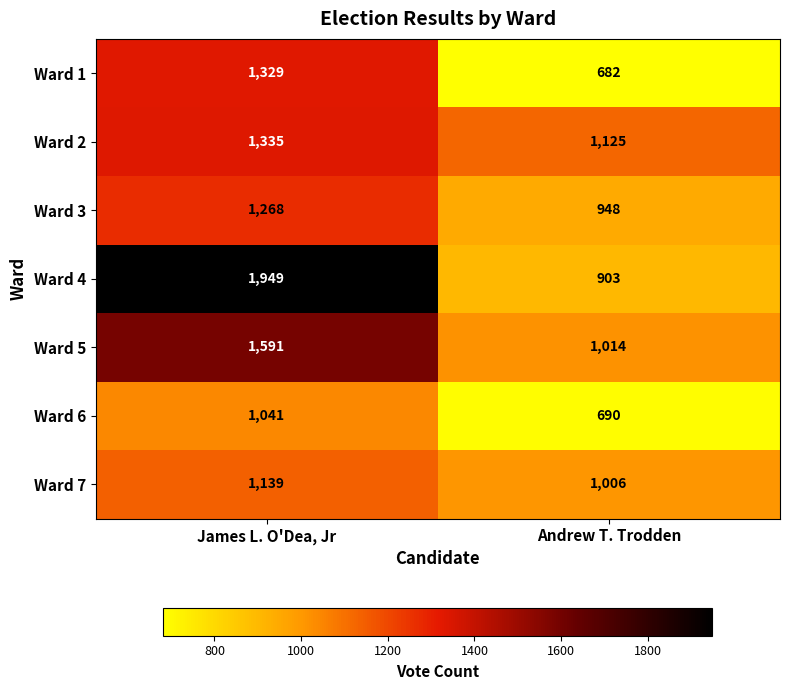

At which label is Ward 1 closest to 1005?

Andrew T. Trodden